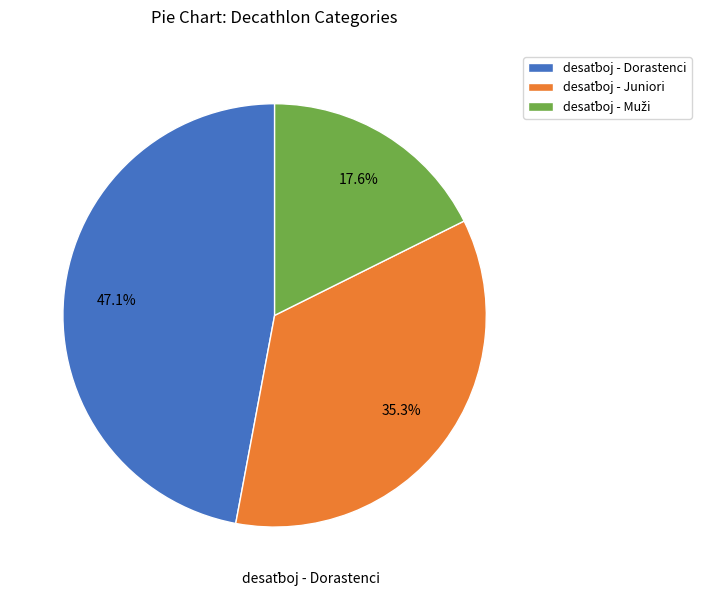

Does any single category account for the majority?

No